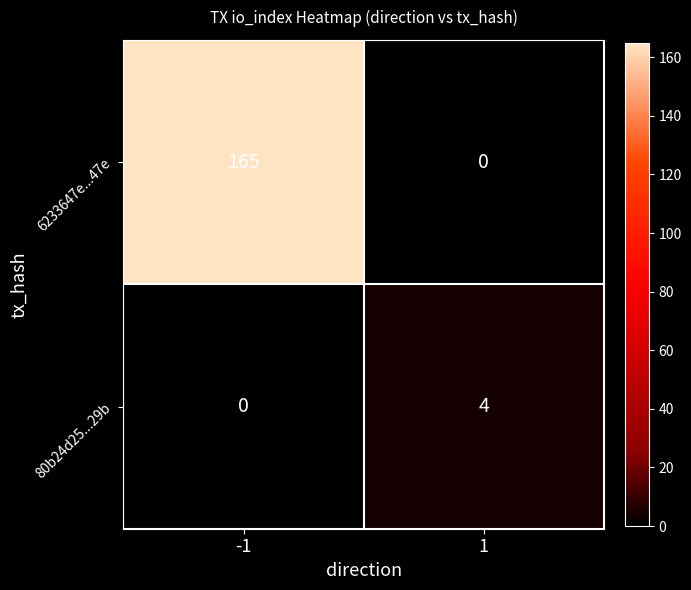

At which category is the sum across all series the highest?

-1